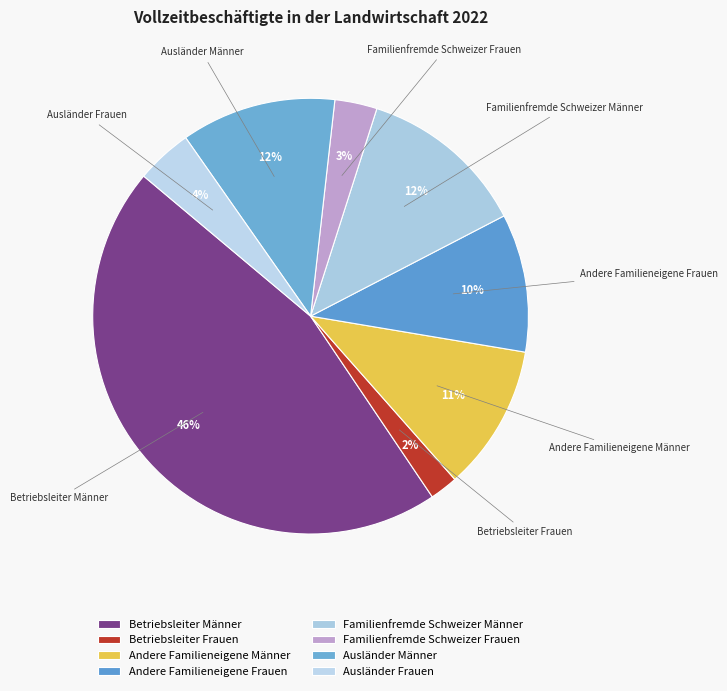

True or false: Betriebsleiter Frauen accounts for 2% of the total.

True